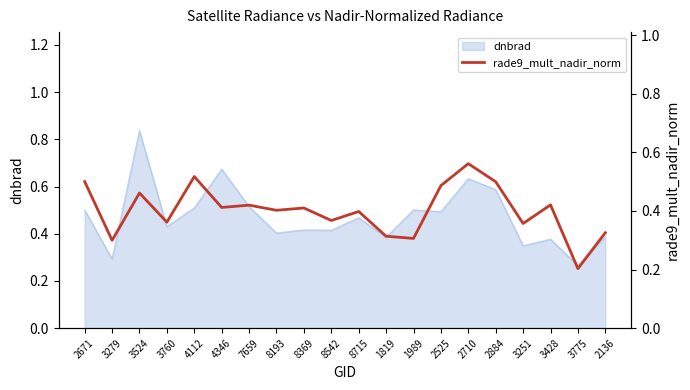

True or false: the data has more than 2 interior local peaks.

True